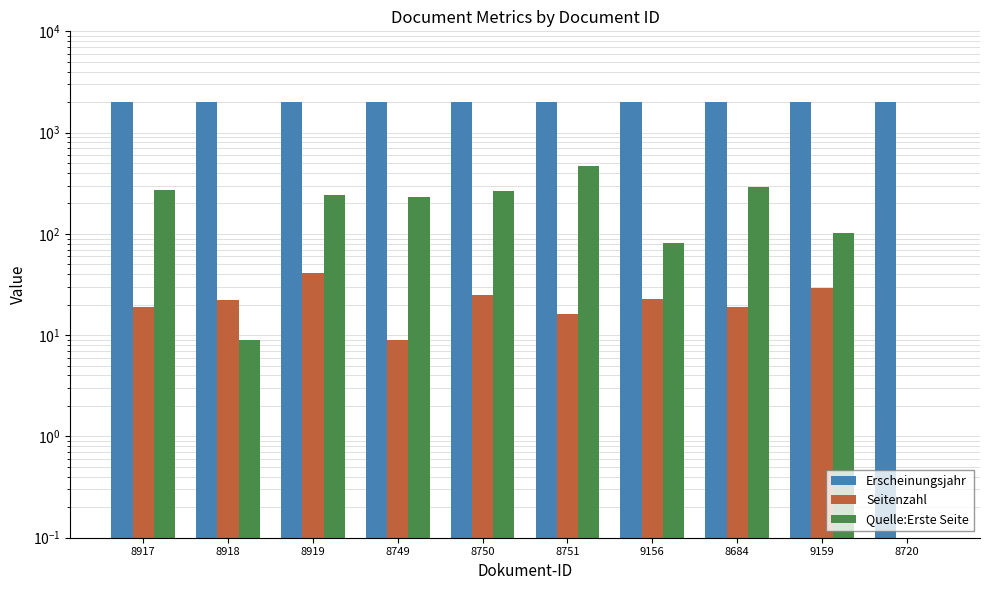

What is the value of the Seitenzahl bar at the 4th from the left?

9